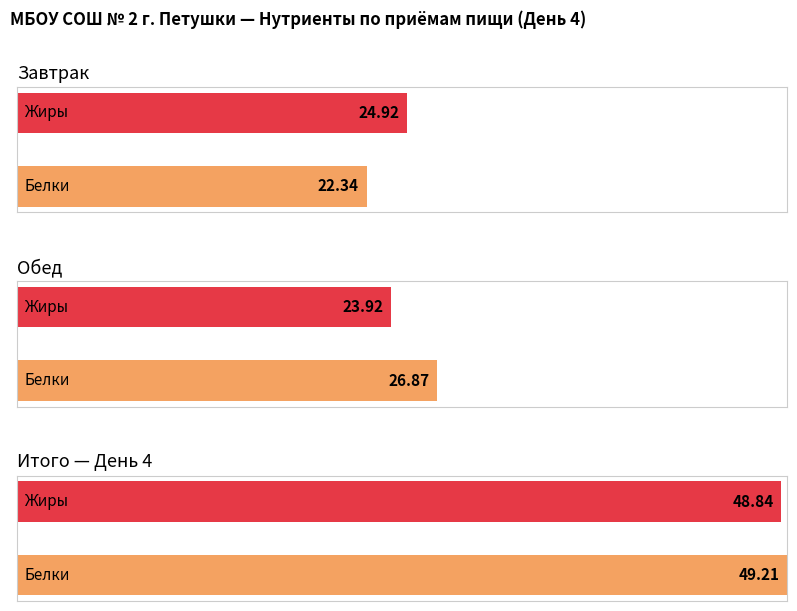

Does the chart contain stacked bars?

No